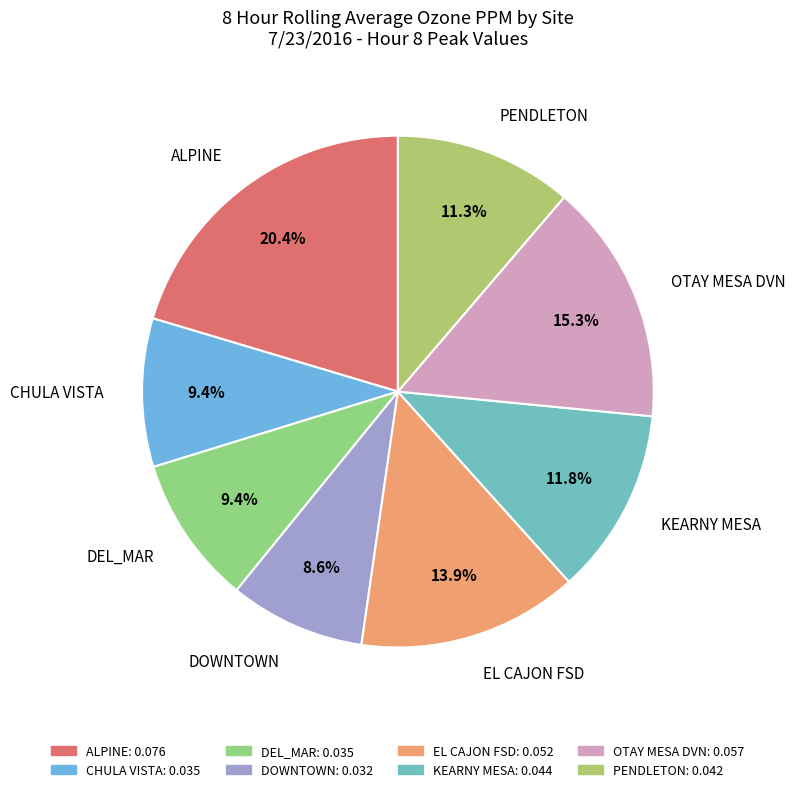

Which slice is the largest?

ALPINE